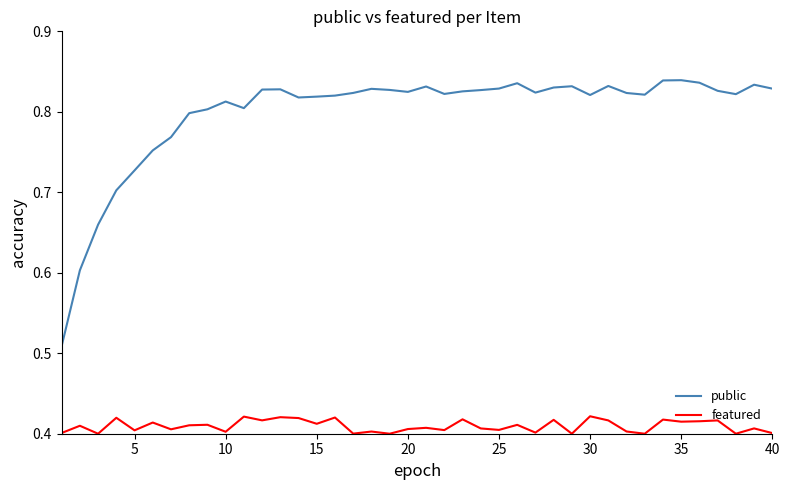

Rank the series by their average value, from lowest to highest.

featured, public